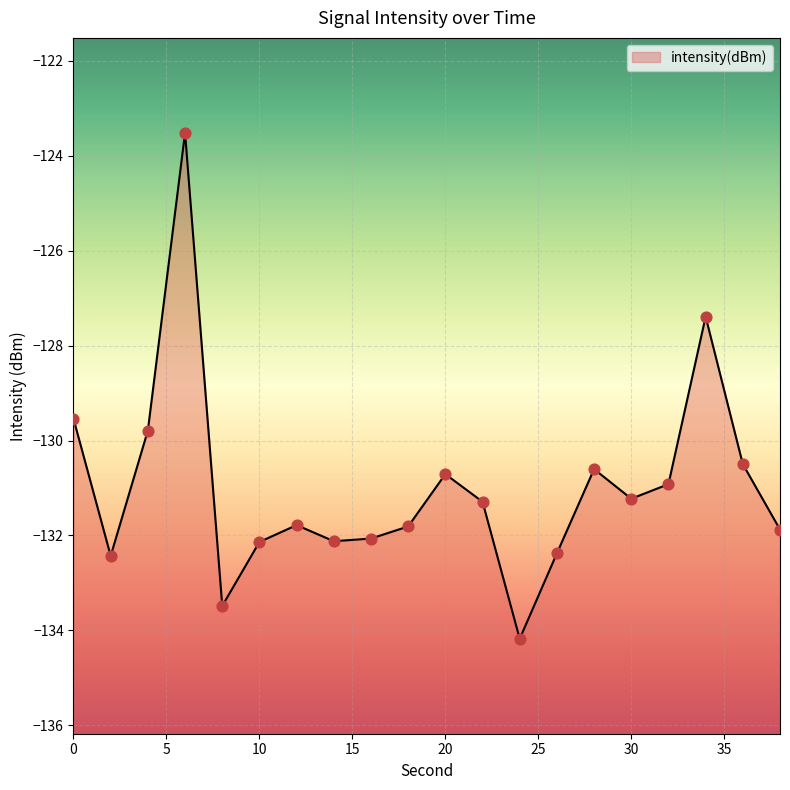

Between 12 and 8, which is larger?

12